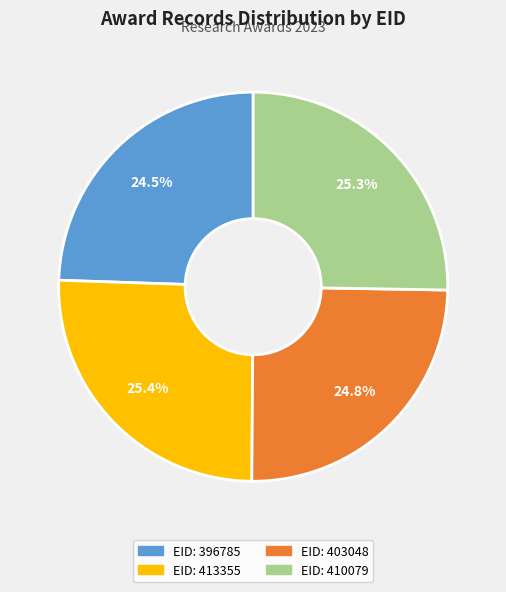

Between EID: 413355 and EID: 403048, which is larger?

EID: 413355